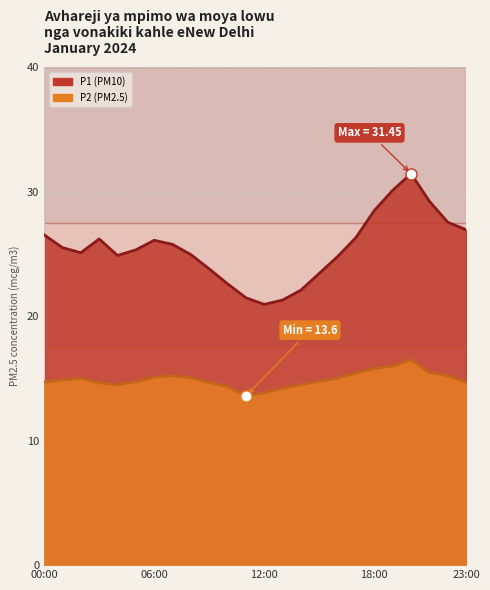

Is it true that P1 equals 23.4 at 15:00?

True